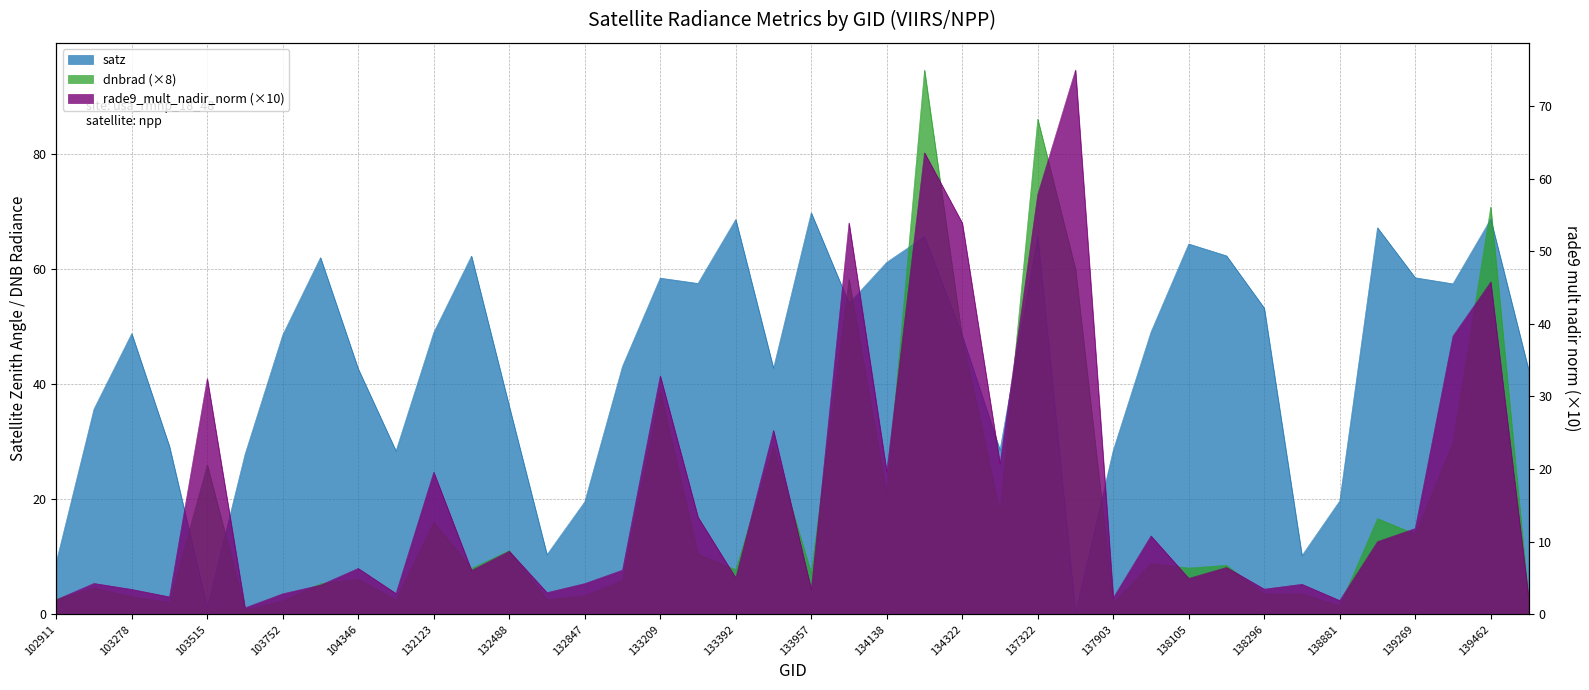

Which series ends up on top after the final intersection of dnbrad and rade9_mult_nadir_norm?

dnbrad